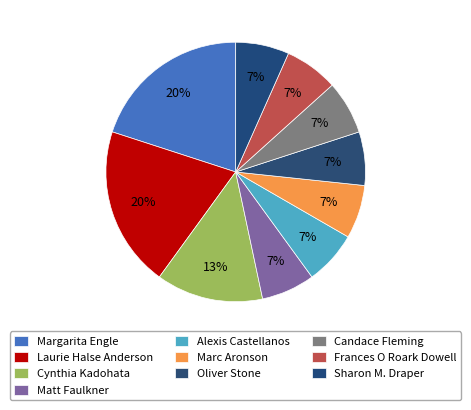

Is there a majority slice in this chart?

No